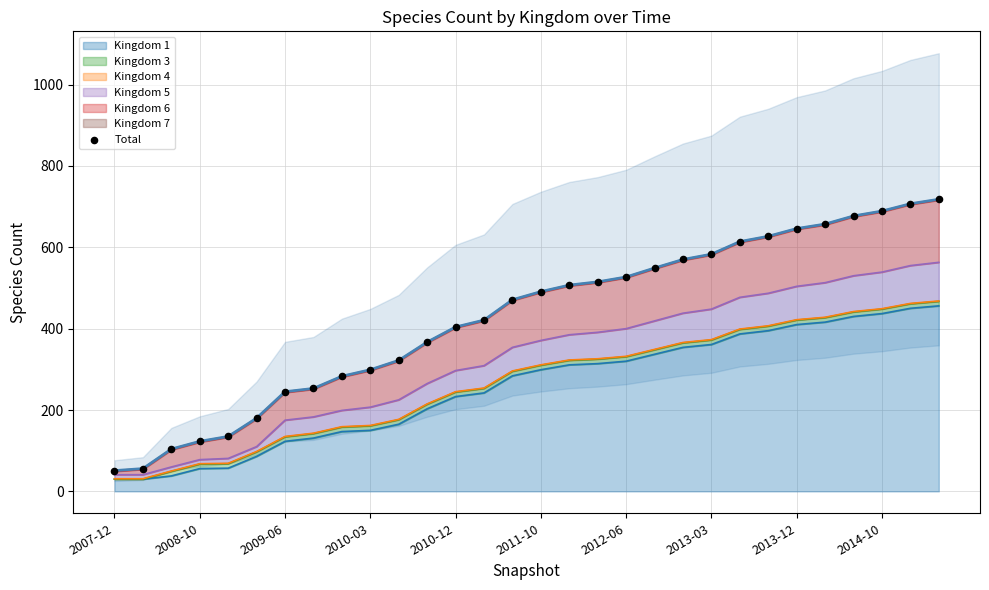

What is the lowest value of the Kingdom 1 series?

30